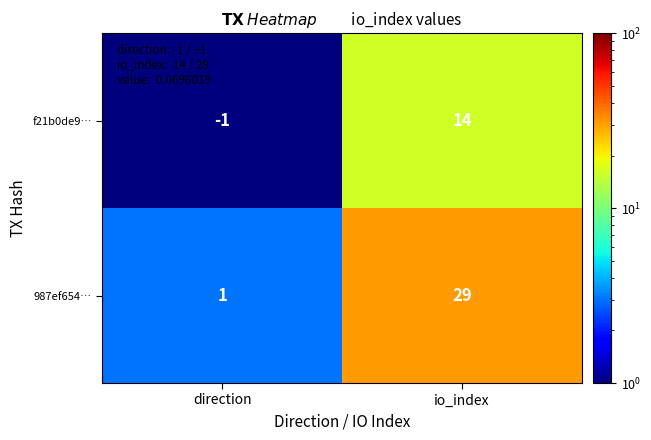

Read the f21b0de9… value at io_index.

14